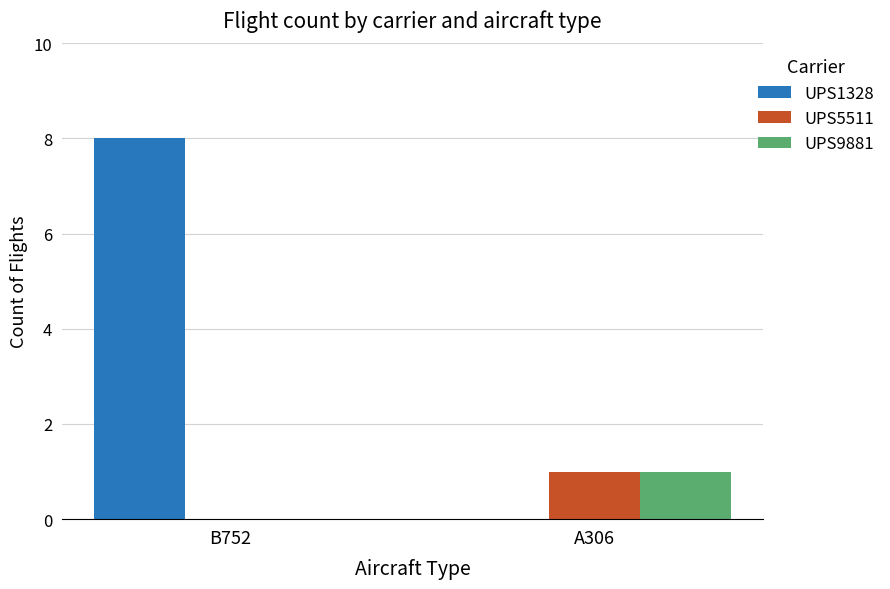

Which series changed the most between B752 and A306?

UPS1328